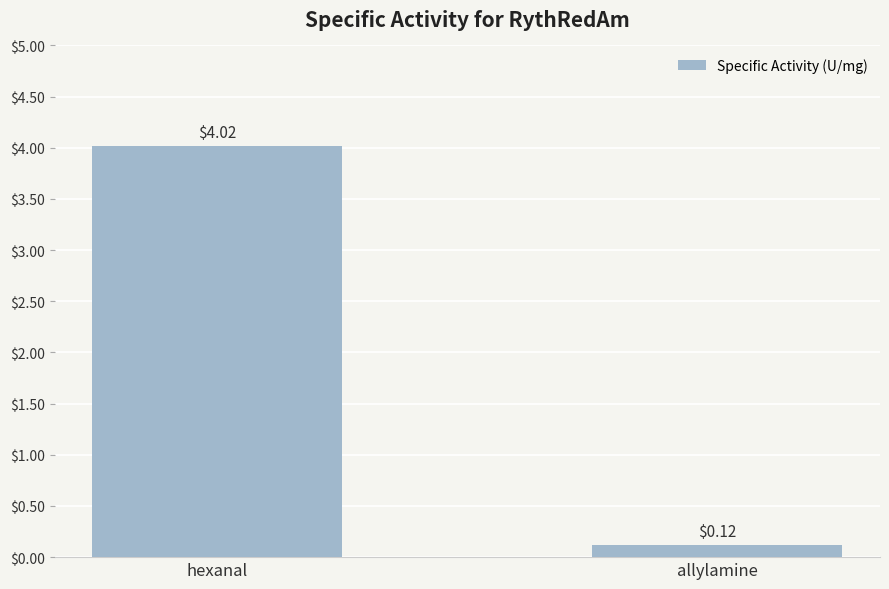

List the labels in order of value, largest first.

hexanal, allylamine